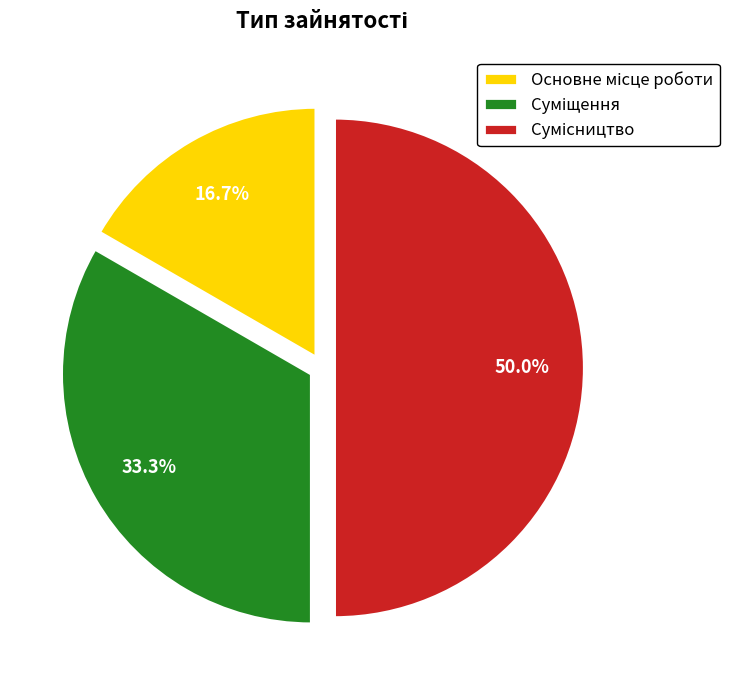

What is the largest slice in the pie chart?

Сумісництво